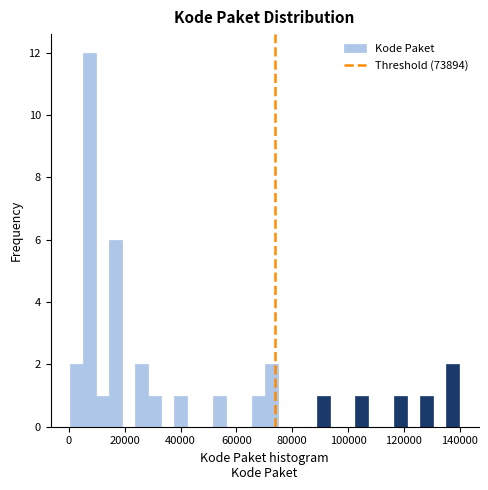

Read against the x-axis, roughly where is the centre of the tallest bar?

8000